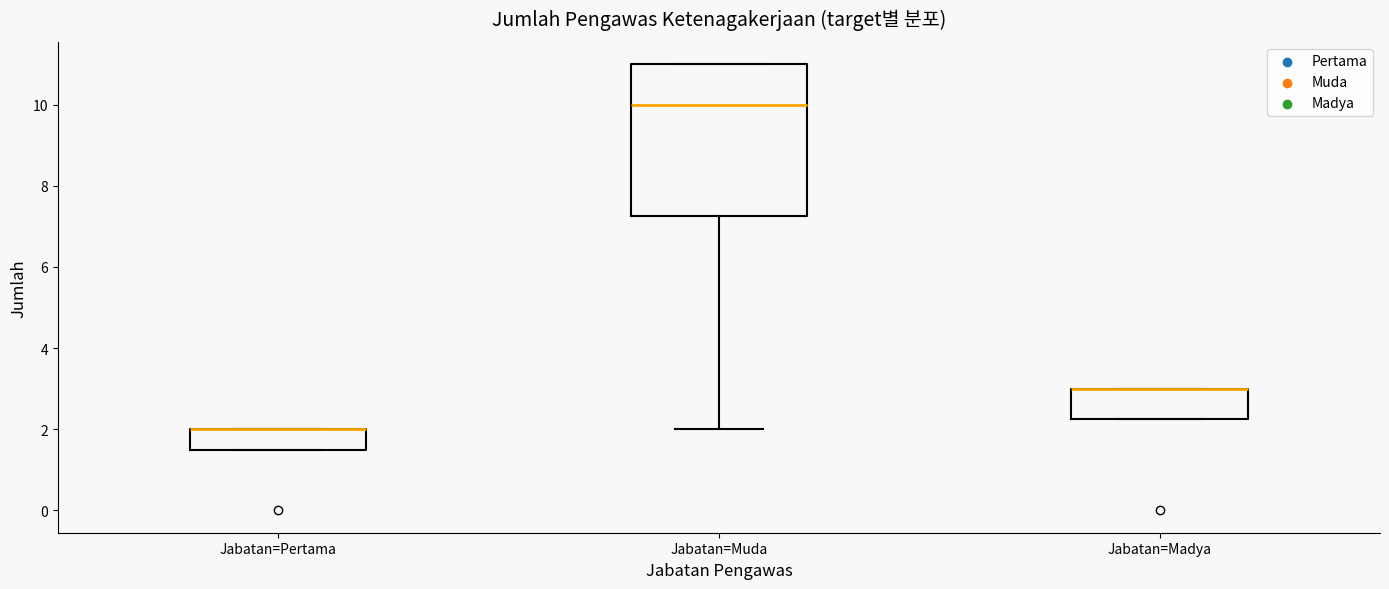

Reading left to right, read every box against the y-axis: the position of its median line, the range the box covers, and the ends of its whiskers. The values are not printed on the chart, so give them approximately, as read against the axis.

Jabatan=Pertama: median 2.0 (drawn on the box's upper edge), box 1.6 to 2.0, whiskers 1.6 to 2.0
Jabatan=Muda: median 10.0, box 7.2 to 11.0, whiskers 2.0 to 11.0
Jabatan=Madya: median 3.0 (drawn on the box's upper edge), box 2.2 to 3.0, whiskers 2.2 to 3.0